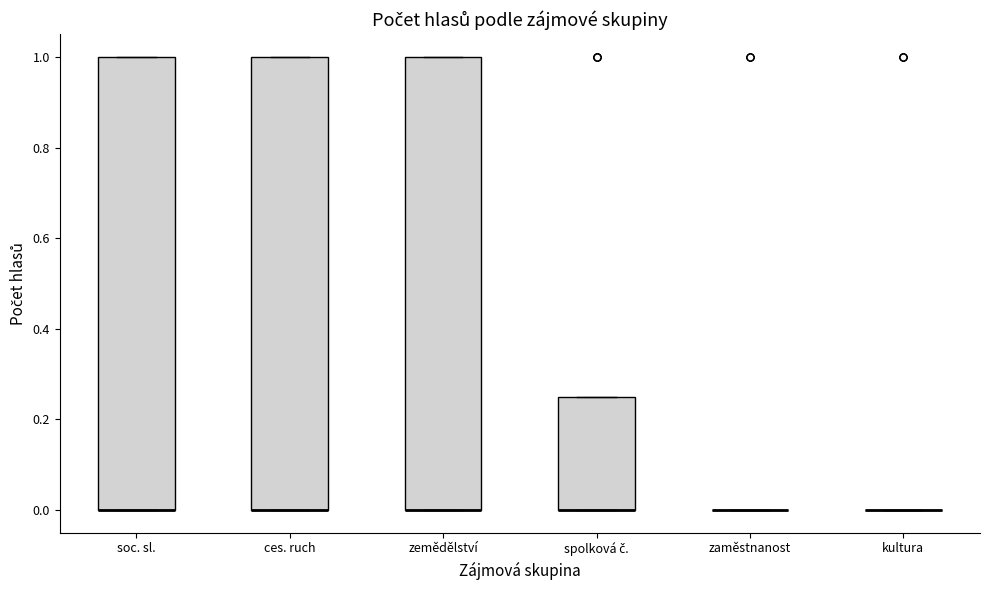

Where is the upper edge of the box for ces. ruch on the y-axis? The values are not printed on the chart, so give them approximately, as read against the axis.

1.00